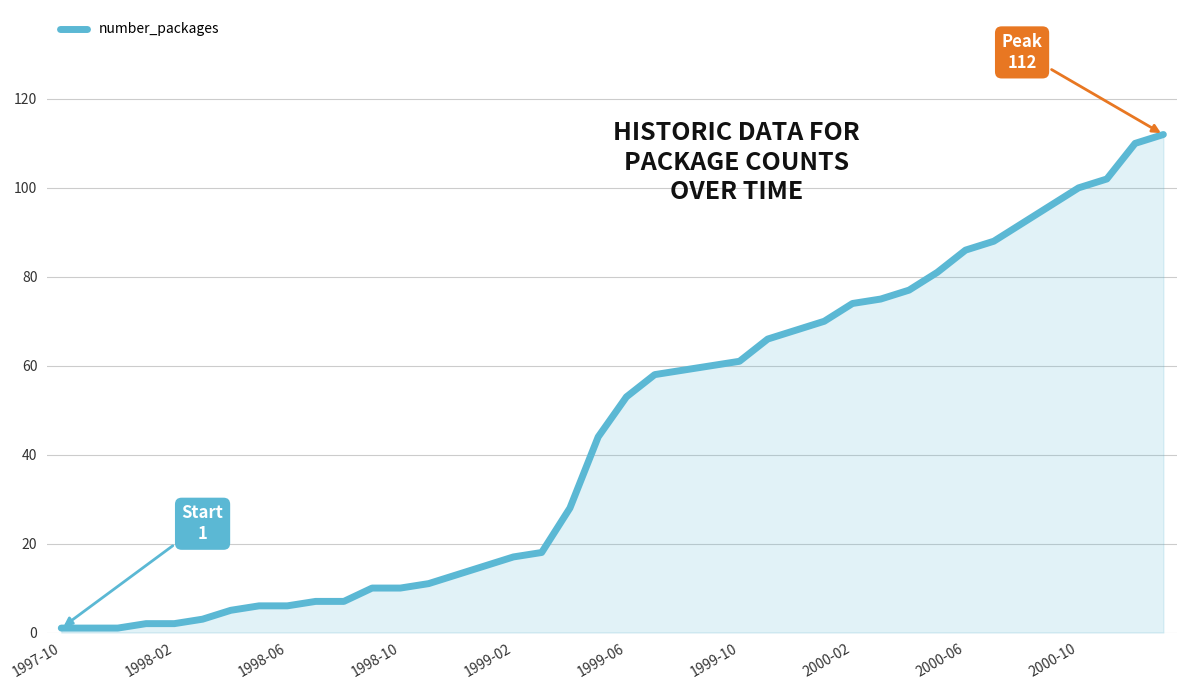

What is the greatest value displayed?

112